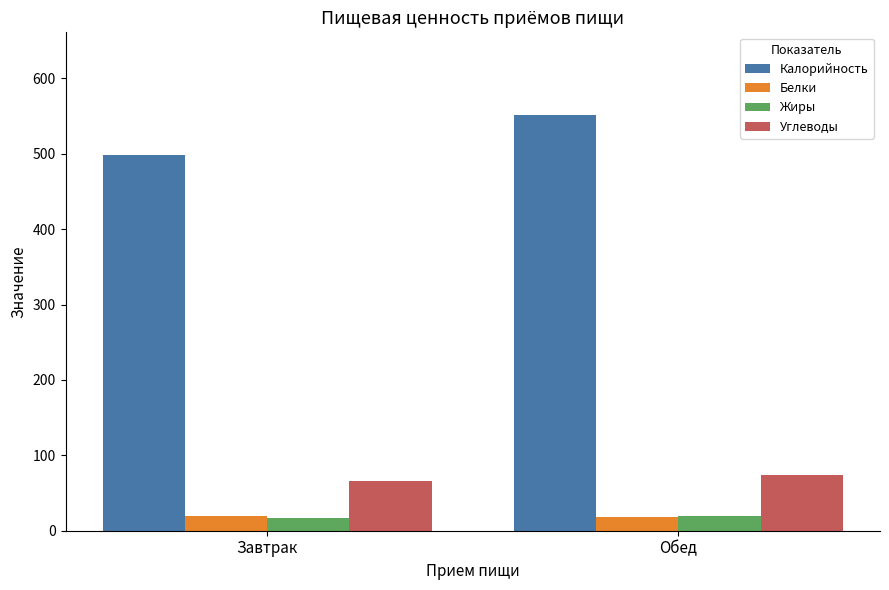

Which series has the widest spread of values?

Калорийность